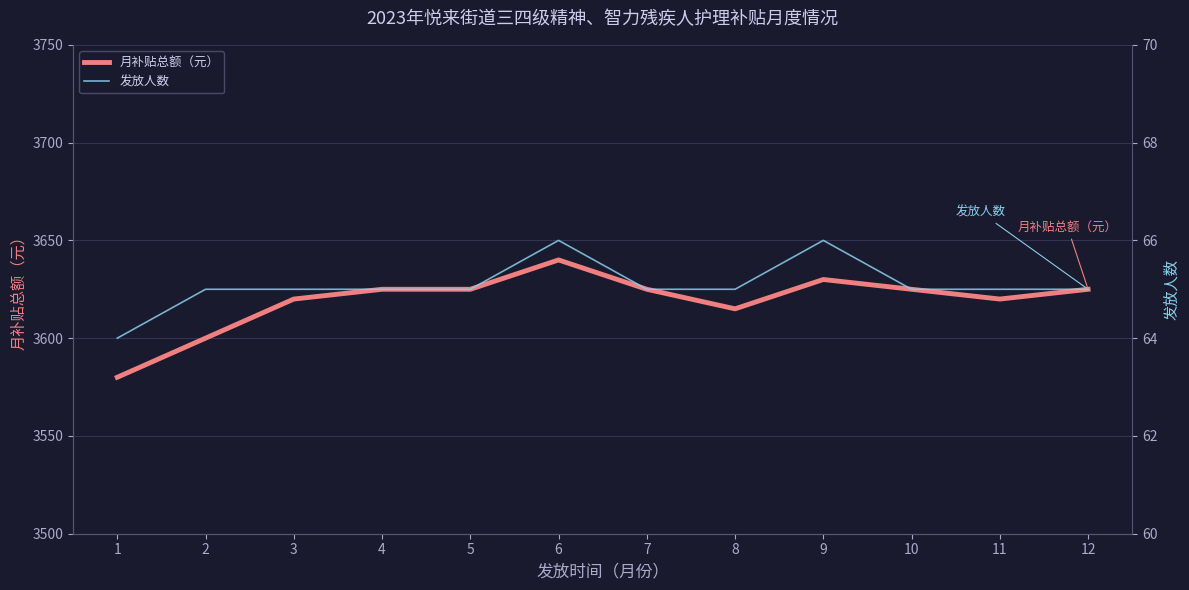

Reading left to right, extract all data points from this chart.

月补贴总额（元）: 3580	3600	3620	3625	3625	3640	3625	3615	3630	3625	3620	3625
发放人数: 64	65	65	65	65	66	65	65	66	65	65	65